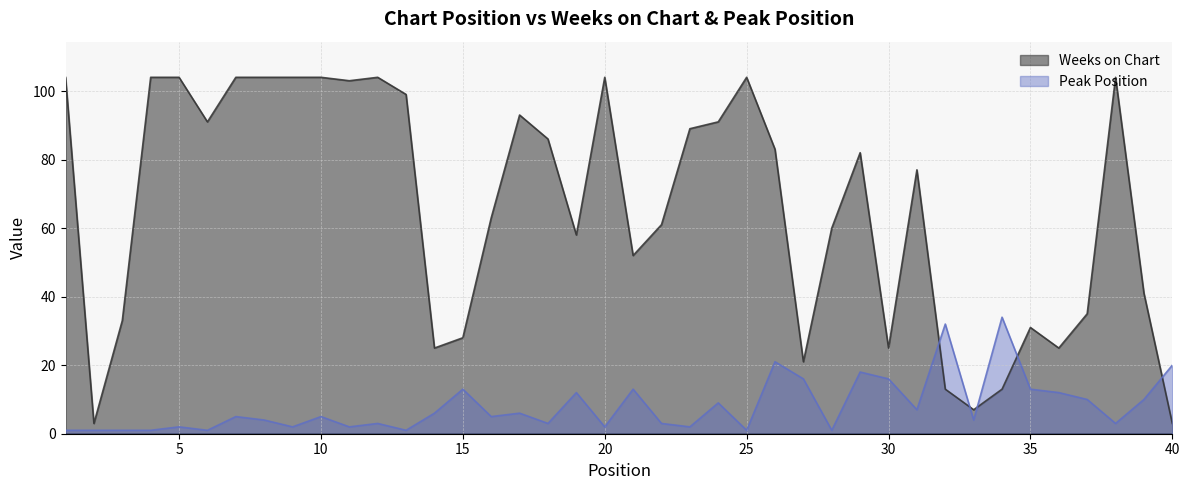

At 22, list the series in order from largest to smallest.

Weeks on Chart, Peak Position